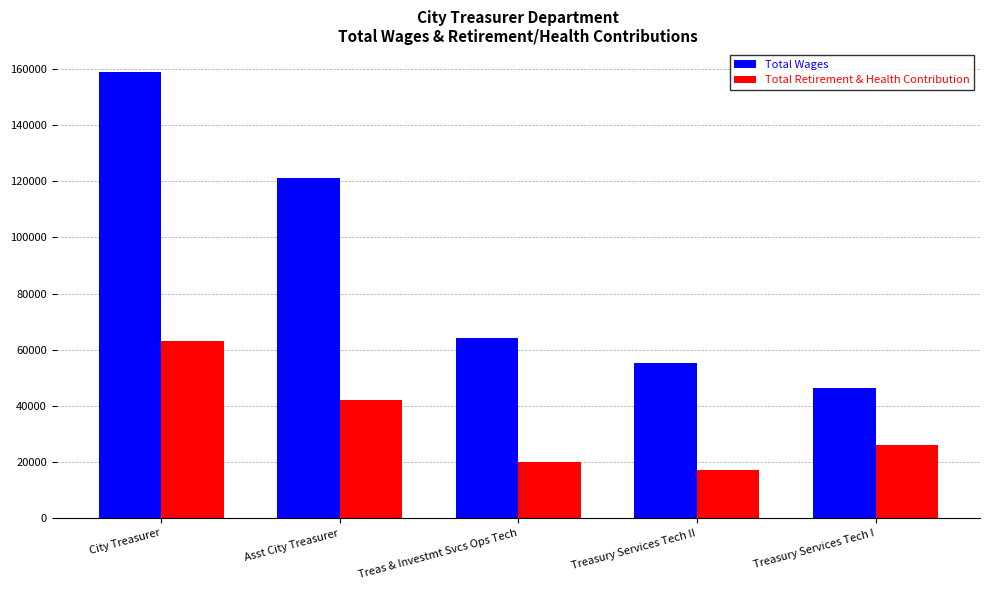

What is the sum of the Total Retirement & Health Contribution values at Treasury Services Tech I and Treas & Investmt Svcs Ops Tech?

46109